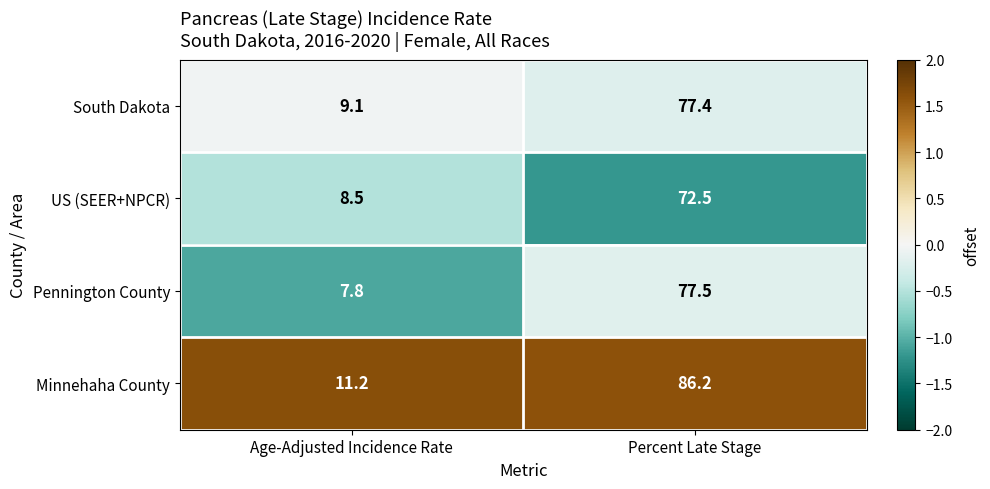

Which series has the largest total across all categories?

Minnehaha County